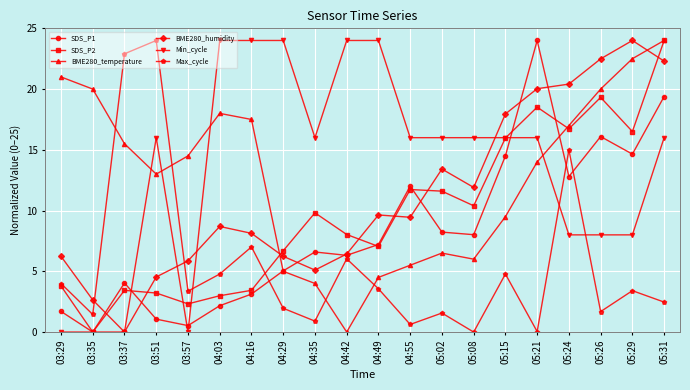

What is the greatest value displayed?

24.0